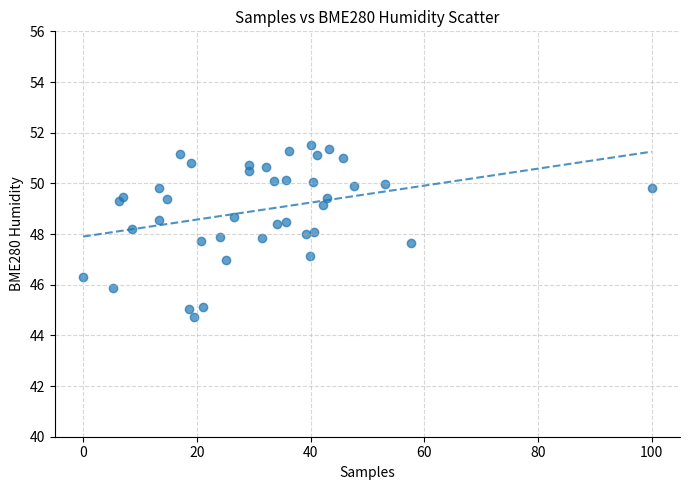

What is the range of Y values (max minus min)?

6.8